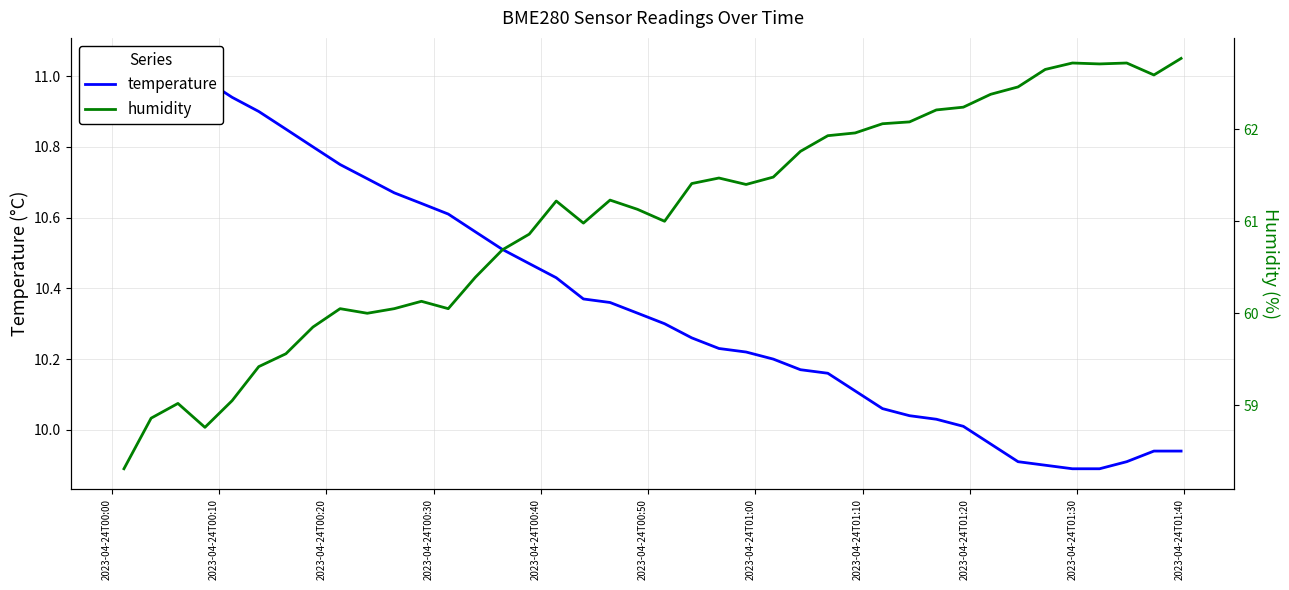

How many distinct data groups are displayed?

2